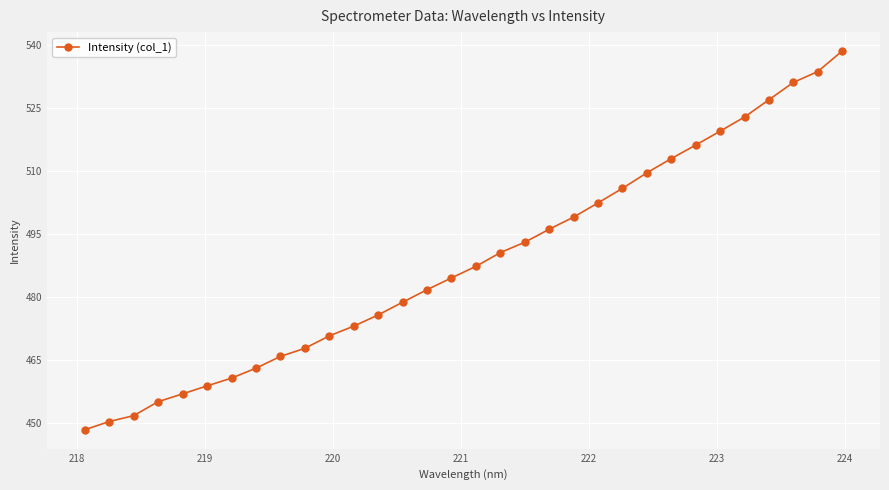

What is the minimum value shown in the chart?

448.5